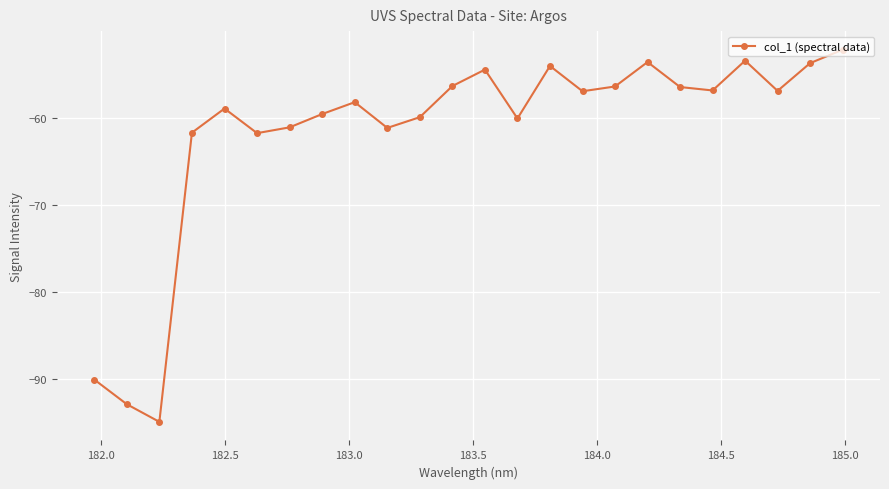

What is the greatest value displayed?

-52.2